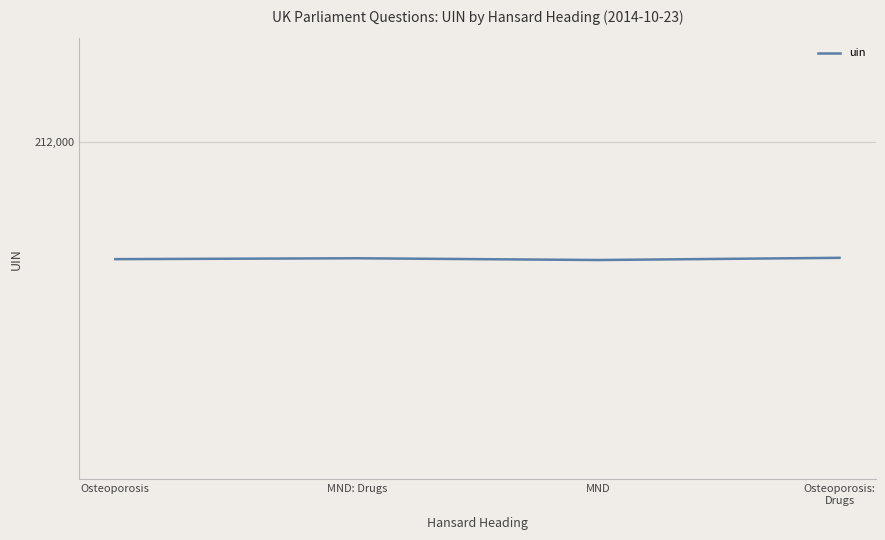

What position from the left is MND: Drugs?

2